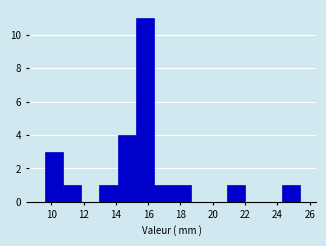

Reading left to right, transcribe this chart: for each bar, give the range it covers on the x-axis and its height. Neither the bar edges nor the heights are printed on the chart, so give them approximately, as read against the axes.

9.6 to 10.8: 3
10.8 to 11.8: 1
11.8 to 13.0: 0
13.0 to 14.2: 1
14.2 to 15.2: 4
15.2 to 16.4: 11
16.4 to 17.6: 1
17.6 to 18.6: 1
18.6 to 19.8: 0
19.8 to 20.8: 0
20.8 to 22.0: 1
22.0 to 23.2: 0
23.2 to 24.2: 0
24.2 to 25.4: 1